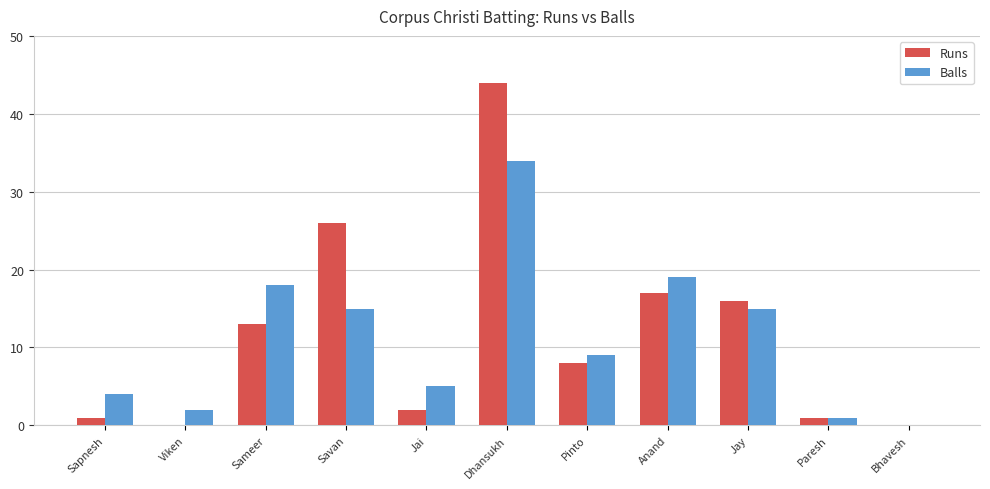

Is the value of Balls at Anand greater than the value of Runs at Viken?

Yes